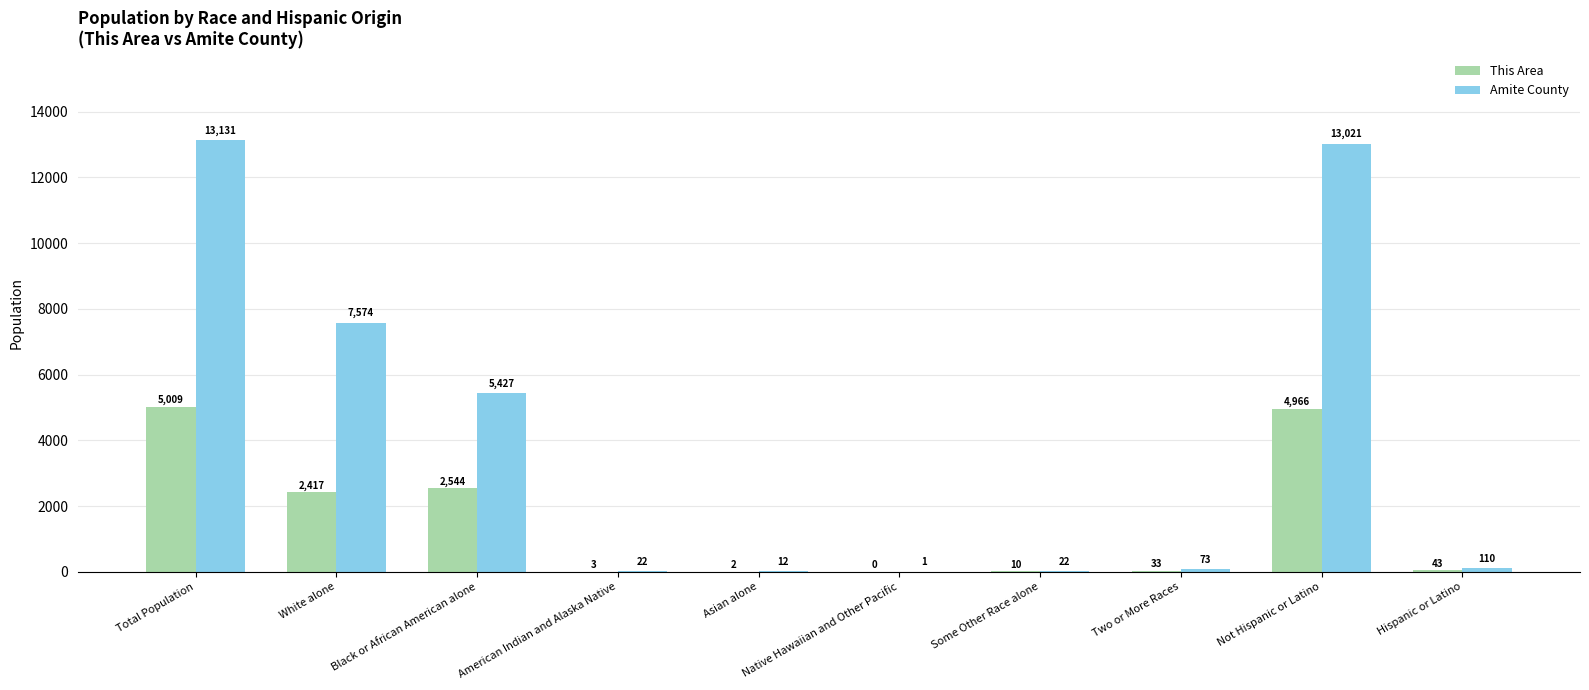

Which series has the largest total across all categories?

Amite County